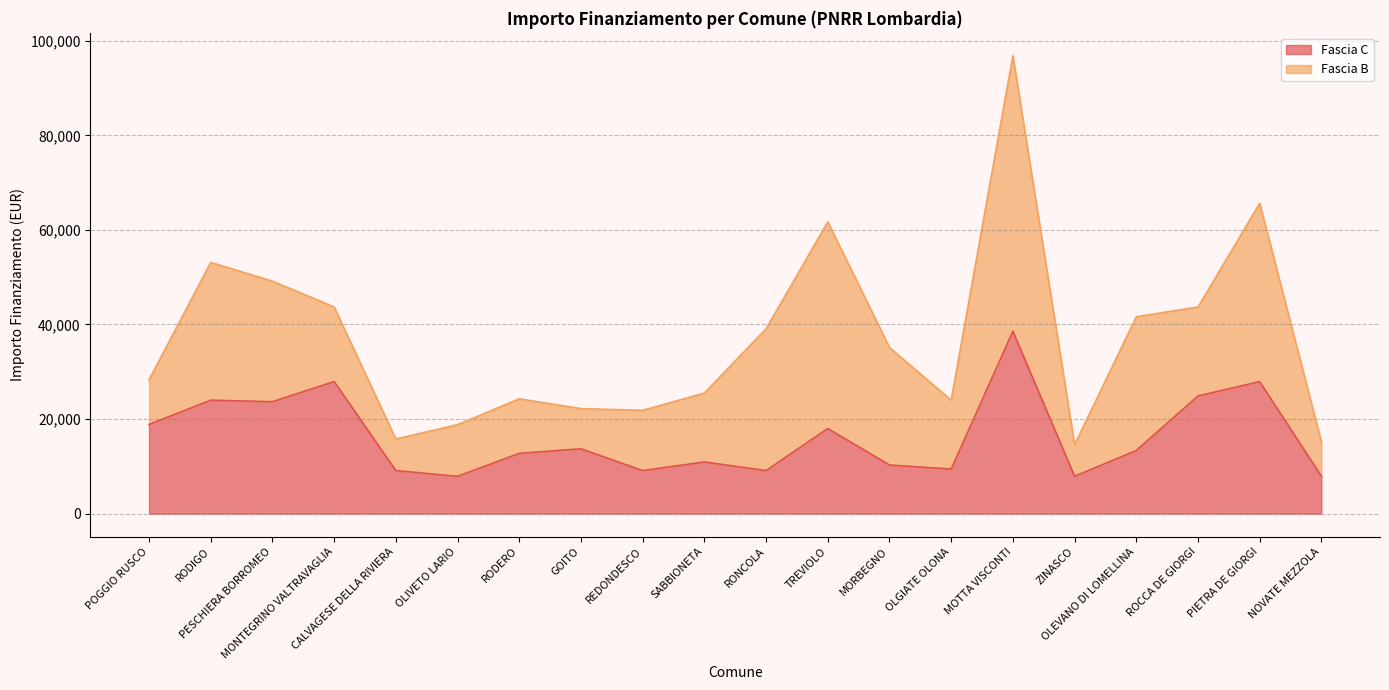

What is the approximate value at RODIGO, to the nearest 10?

24000